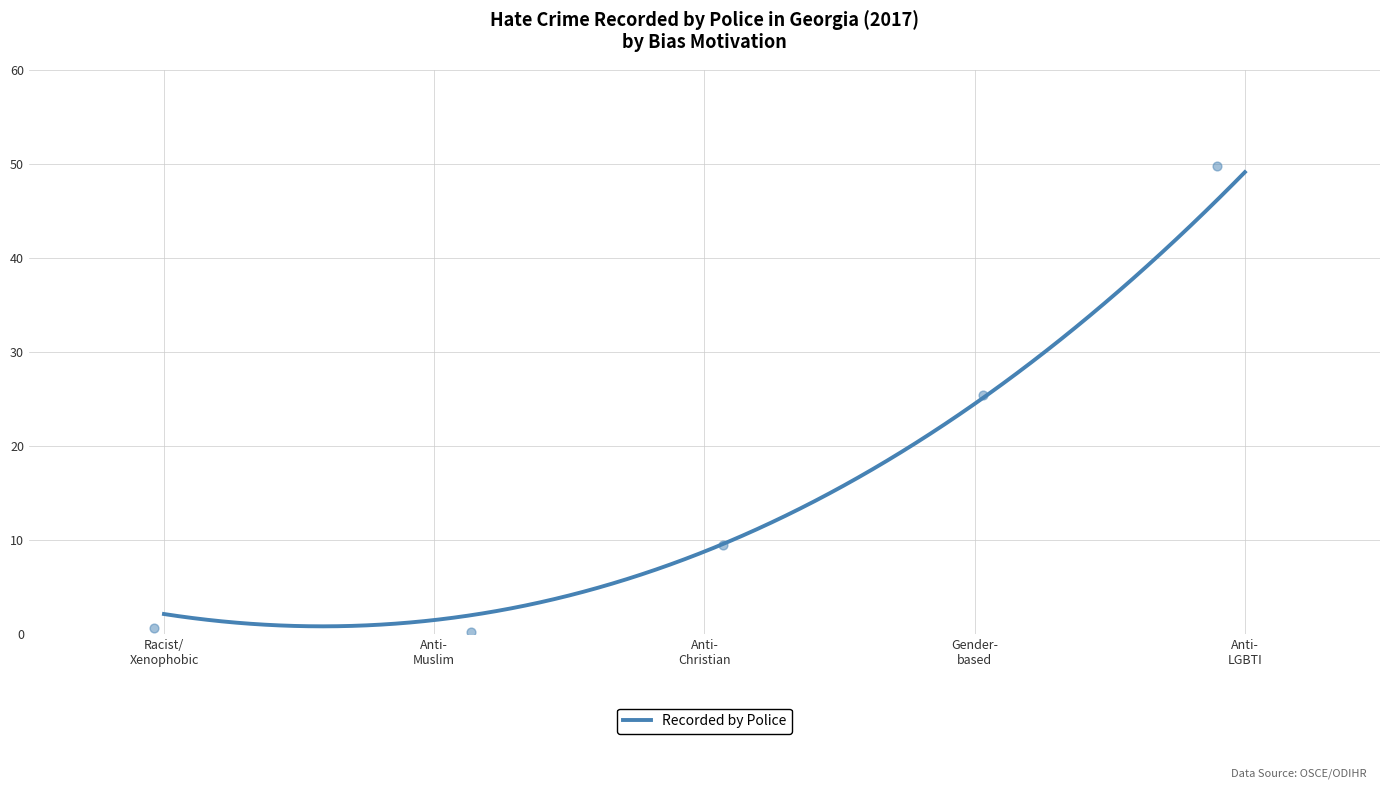

What is the change in value from Anti-Christian hate crime to Gender-based hate crime?

+15.9